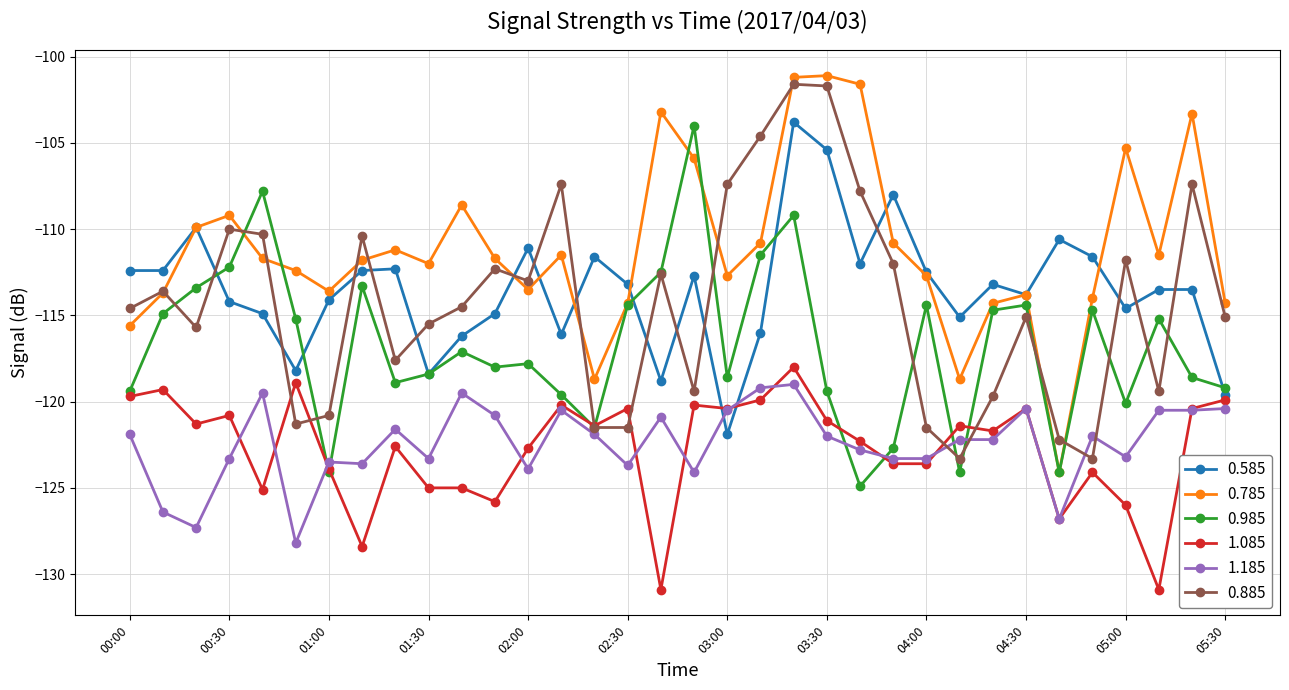

True or false: 0.585 has more than 0 points higher than both neighbors.

True